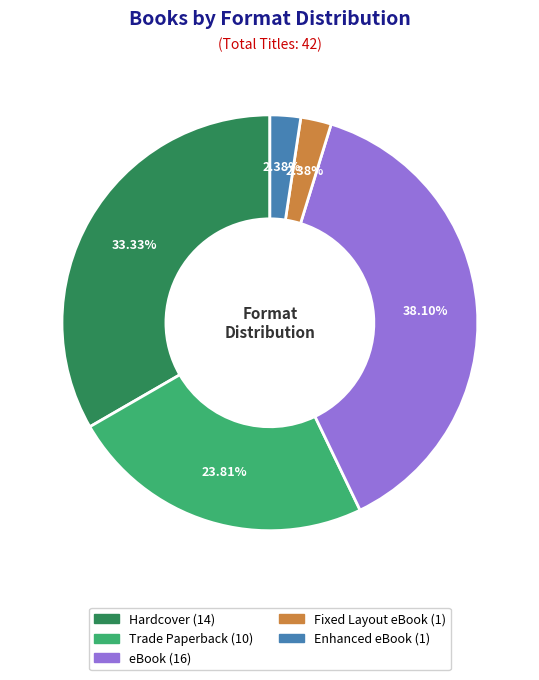

How many slices are in this pie chart?

5